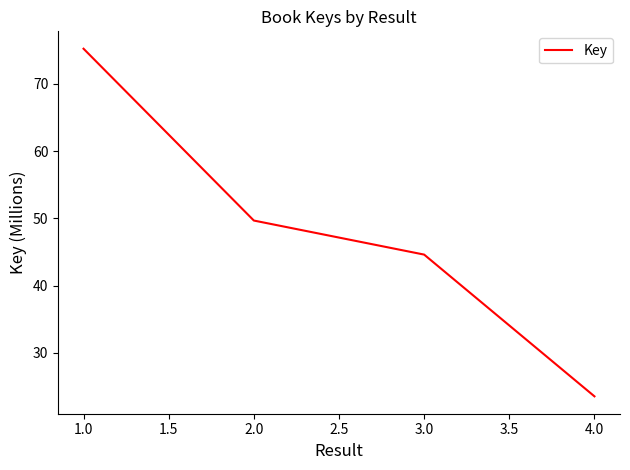

The chart shows a value of 44.6 at 3.0. True or false?

True